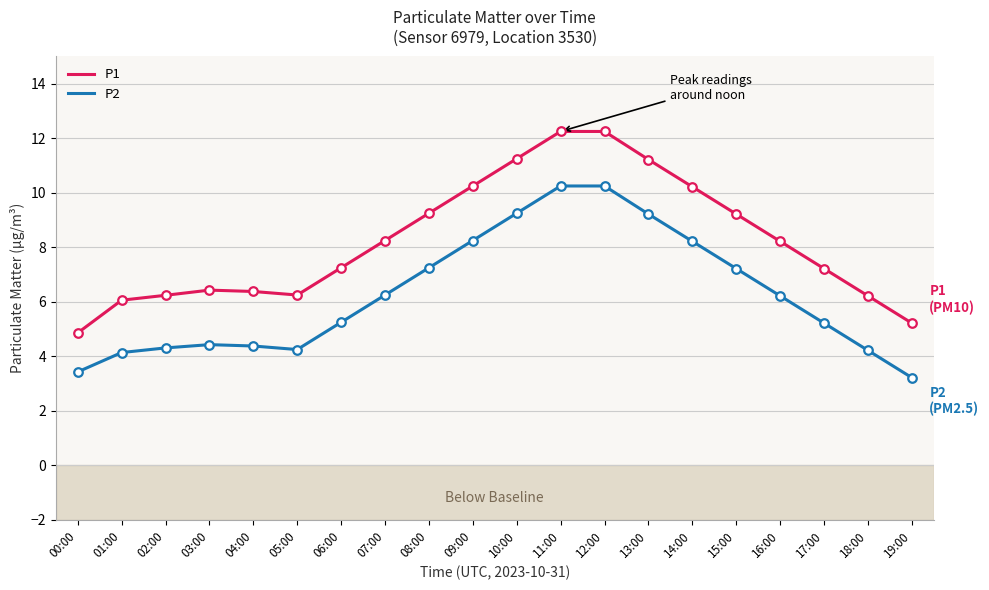

Which series has the largest total across all categories?

P1